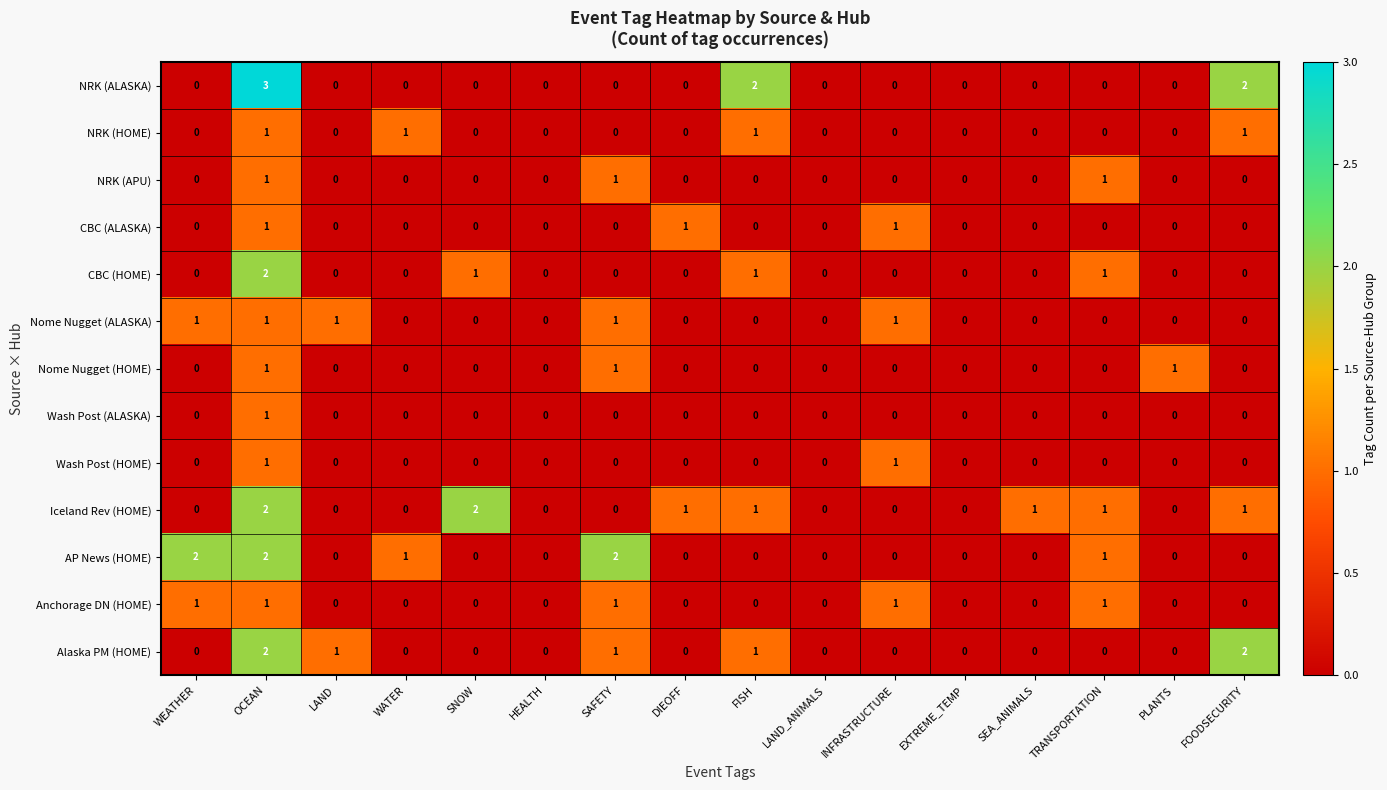

Between DIEOFF and SEA_ANIMALS, which series saw the biggest shift?

CBC (ALASKA)